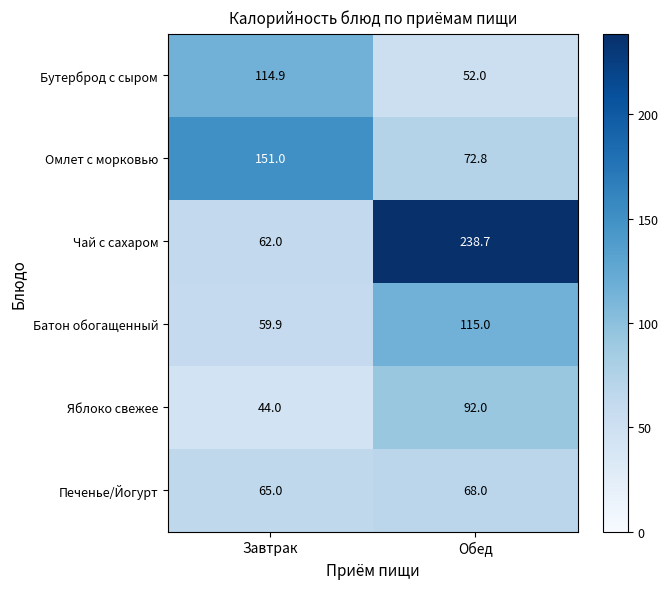

At which category is the sum across all series the highest?

Обед